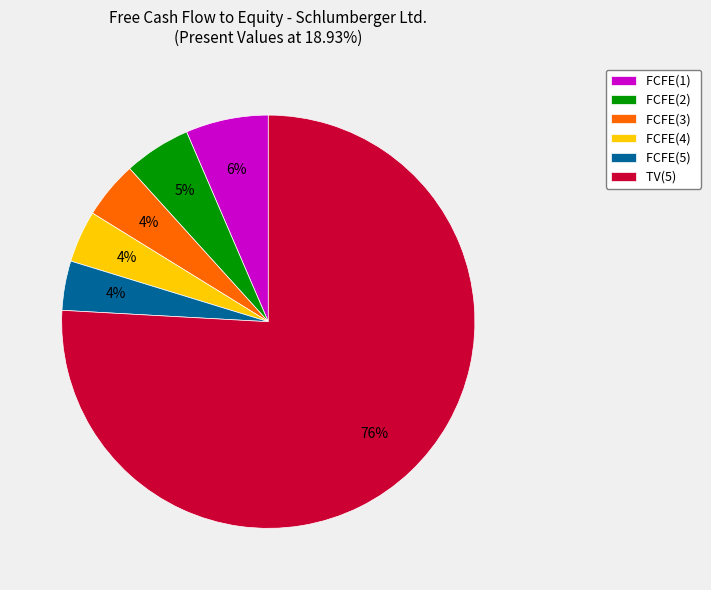

Do FCFE(5) and FCFE(3) together represent more than half of the pie?

No